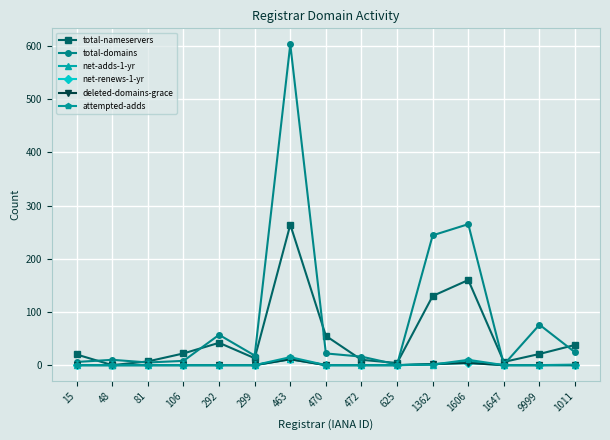

True or false: total-nameservers has more than 0 points higher than both neighbors.

True